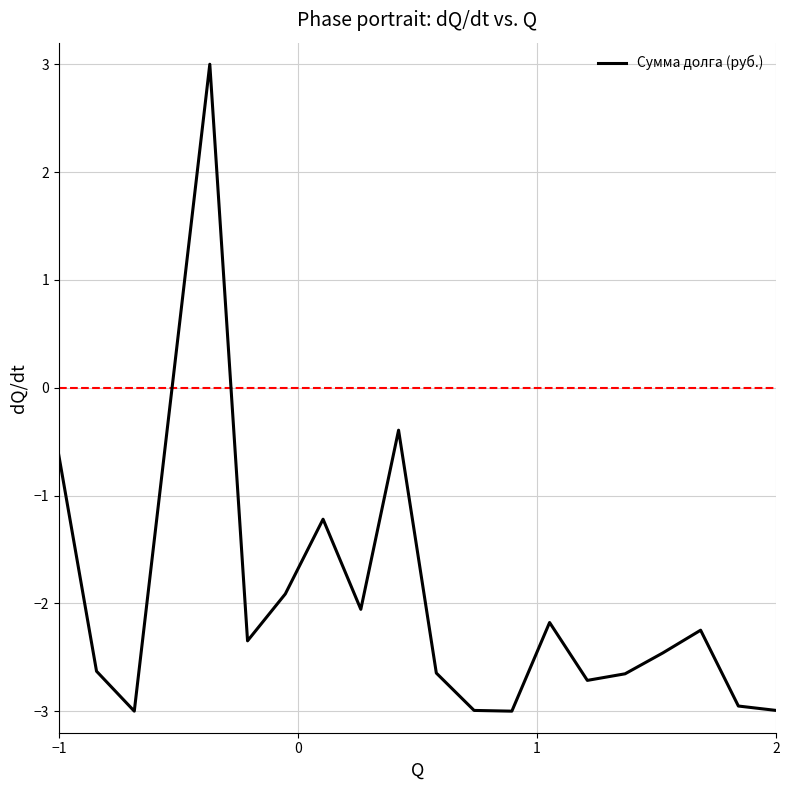

What is the greatest value displayed?

3.0